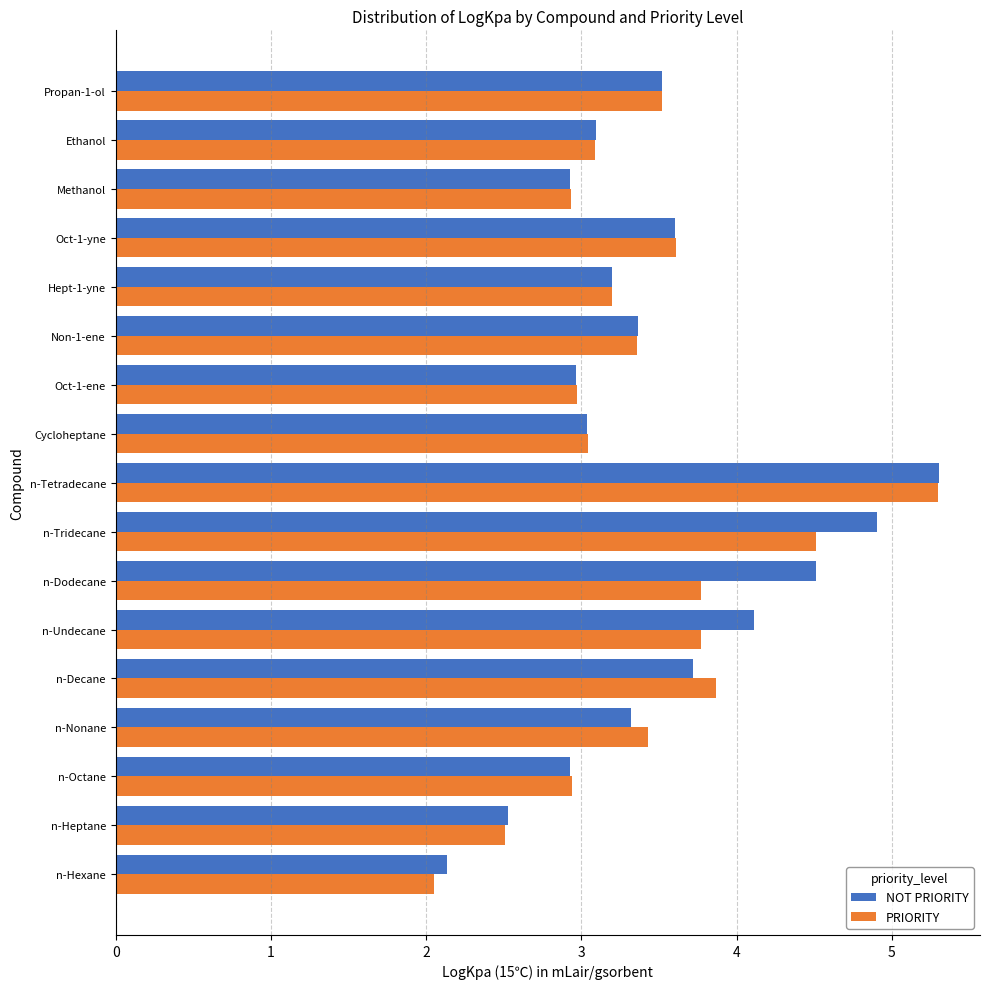

Which series has the largest range (max minus min)?

PRIORITY